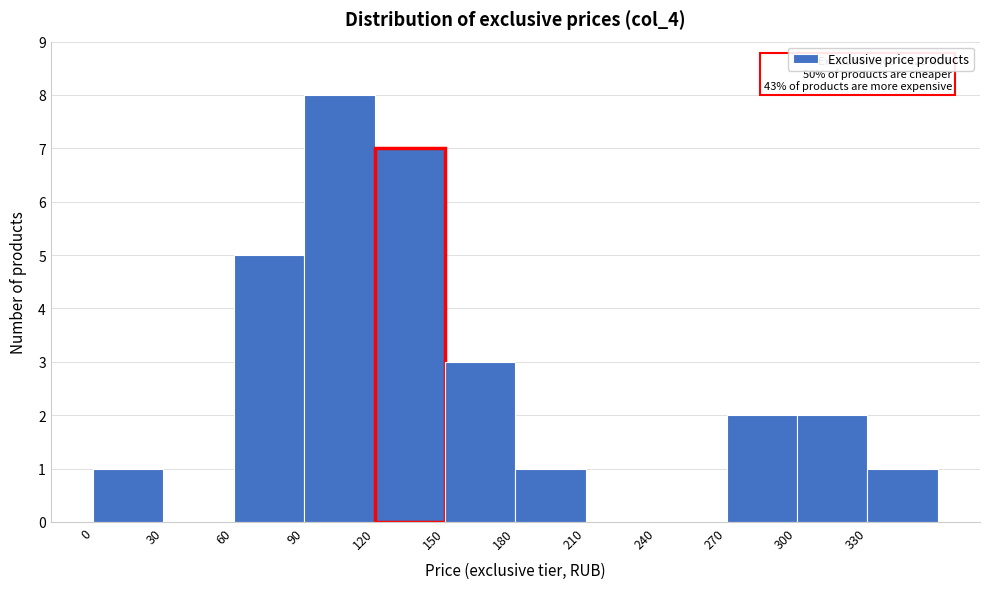

Over which range of the x-axis is the bar tallest?

90 to 120